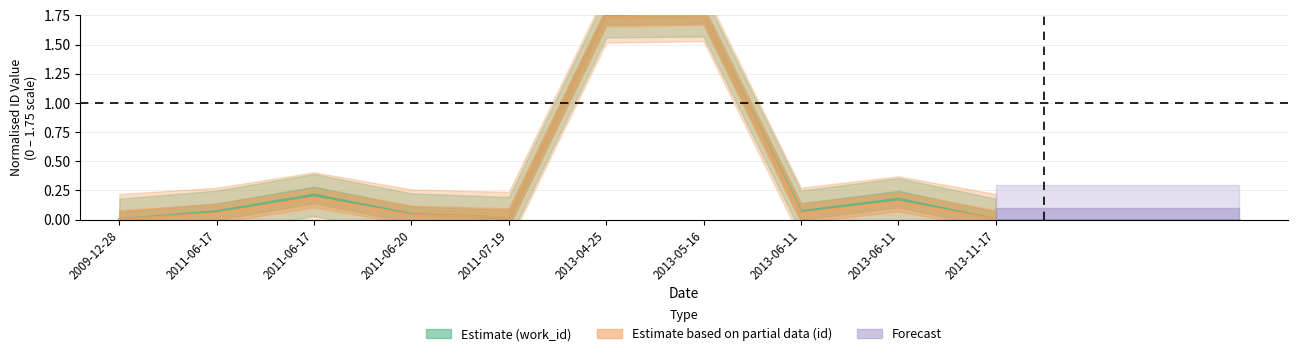

Reading left to right, what are all the values shown in this chart?

work_id: 2009-12-28=0.0	2011-06-17=0.1	2011-06-17=0.2	2011-06-20=0.0	2011-07-19=0.0	2013-04-25=1.7	2013-05-16=1.8	2013-06-11=0.1	2013-06-11=0.2	2013-11-17=0.0
id: 2009-12-28=0.0	2011-06-17=0.1	2011-06-17=0.2	2011-06-20=0.0	2011-07-19=0.0	2013-04-25=1.7	2013-05-16=1.8	2013-06-11=0.1	2013-06-11=0.2	2013-11-17=0.0